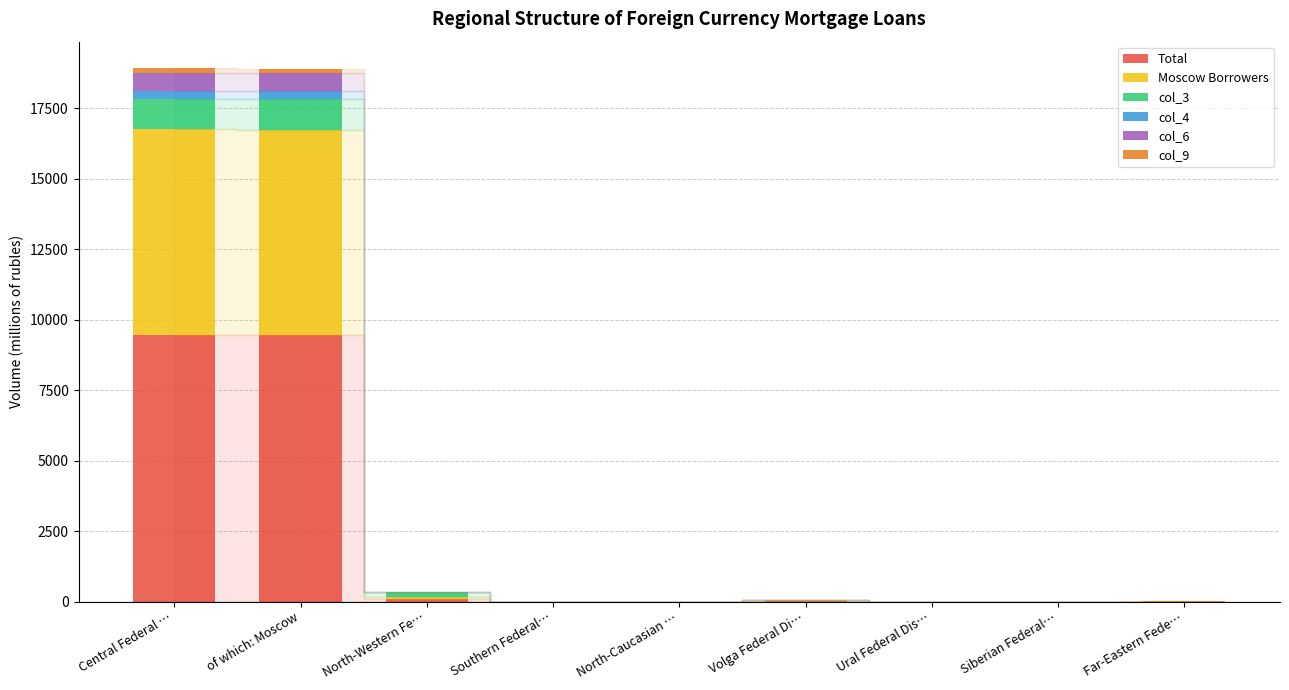

At Ural Federal Dis…, list the series in order from smallest to largest.

Total, Moscow Borrowers, col_3, col_4, col_6, col_9